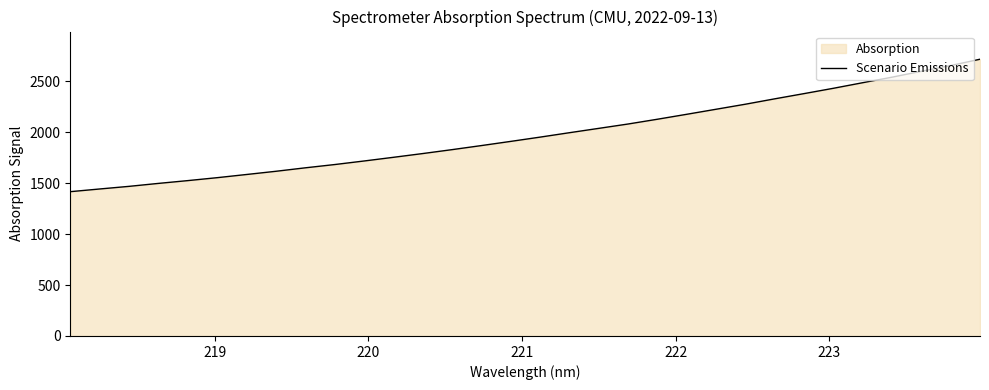

True or false: the data has more than 0 interior local peaks.

False